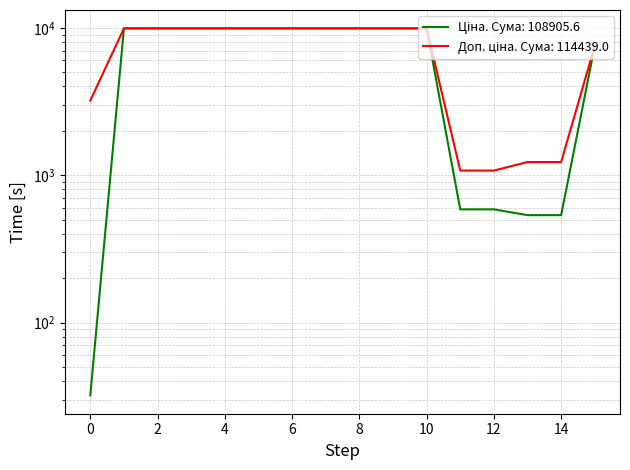

Reading right to left, list all the values displayed in this chart.

Ціна: 7545.9	535.4	535.4	586.0	586.0	9908.5	9908.5	9908.5	9908.5	9908.5	9908.5	9908.5	9908.5	9908.5	9908.5	32.0
Доп. ціна: 7545.9	1227.2	1227.2	1074.5	1074.5	9908.5	9908.5	9908.5	9908.5	9908.5	9908.5	9908.5	9908.5	9908.5	9908.5	3205.0